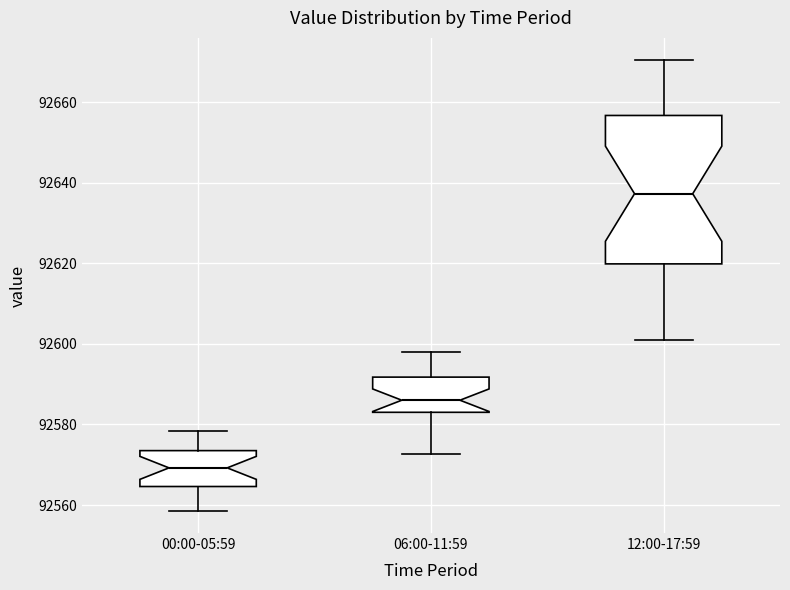

Which box's median line is the lowest?

00:00-05:59